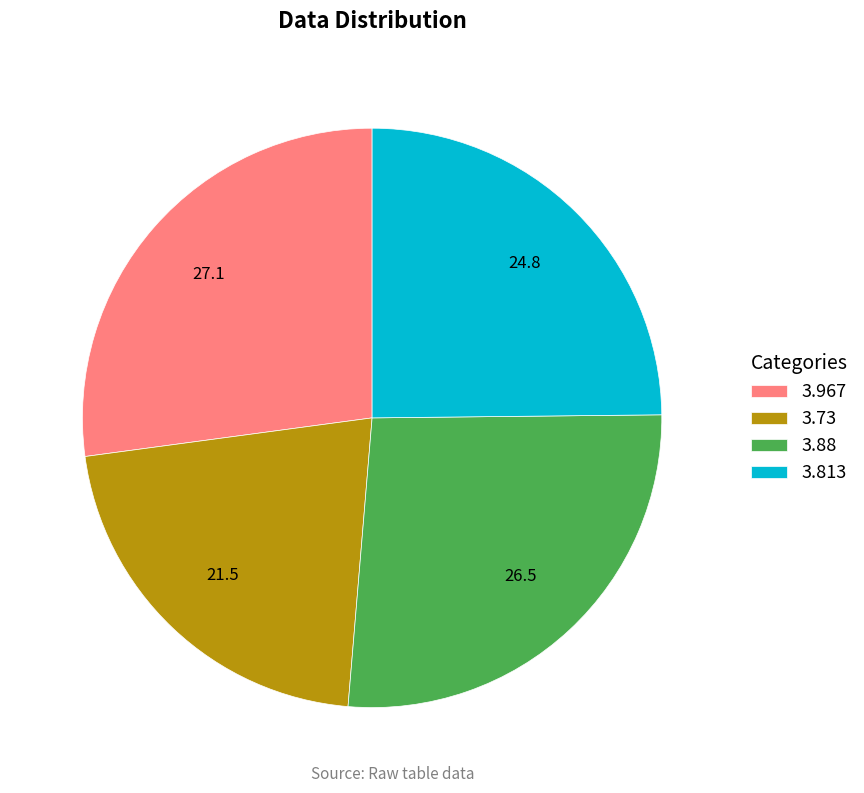

Do 3.813 and 3.88 together represent more than half of the pie?

Yes